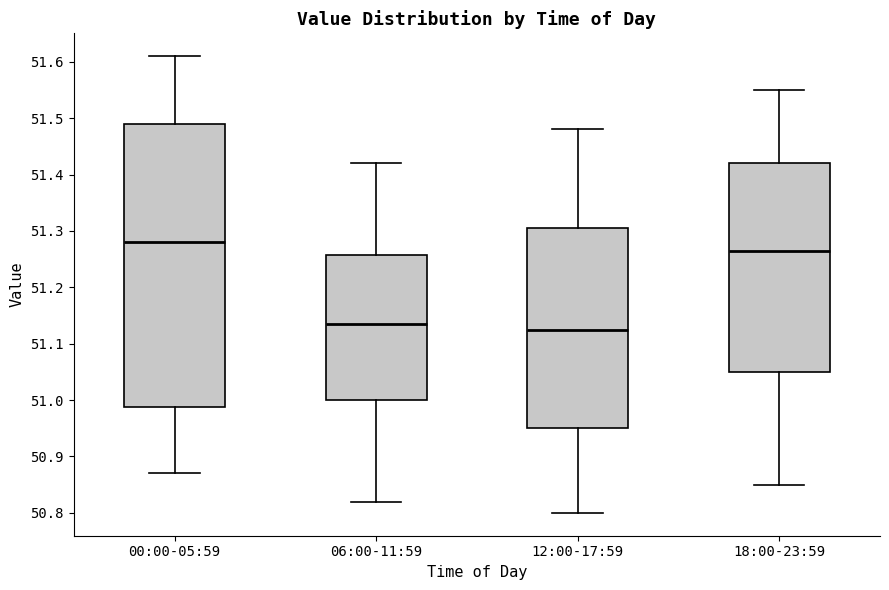

Reading left to right, transcribe this box plot: for each box, give where its median line is, the range the box spans, and where its two whiskers end, as read against the y-axis. The values are not printed on the chart, so give them approximately, as read against the axis.

00:00-05:59: median 51.28, box 50.99 to 51.49, whiskers 50.87 to 51.61
06:00-11:59: median 51.14, box 51.00 to 51.26, whiskers 50.82 to 51.42
12:00-17:59: median 51.13, box 50.95 to 51.31, whiskers 50.80 to 51.48
18:00-23:59: median 51.27, box 51.05 to 51.42, whiskers 50.85 to 51.55